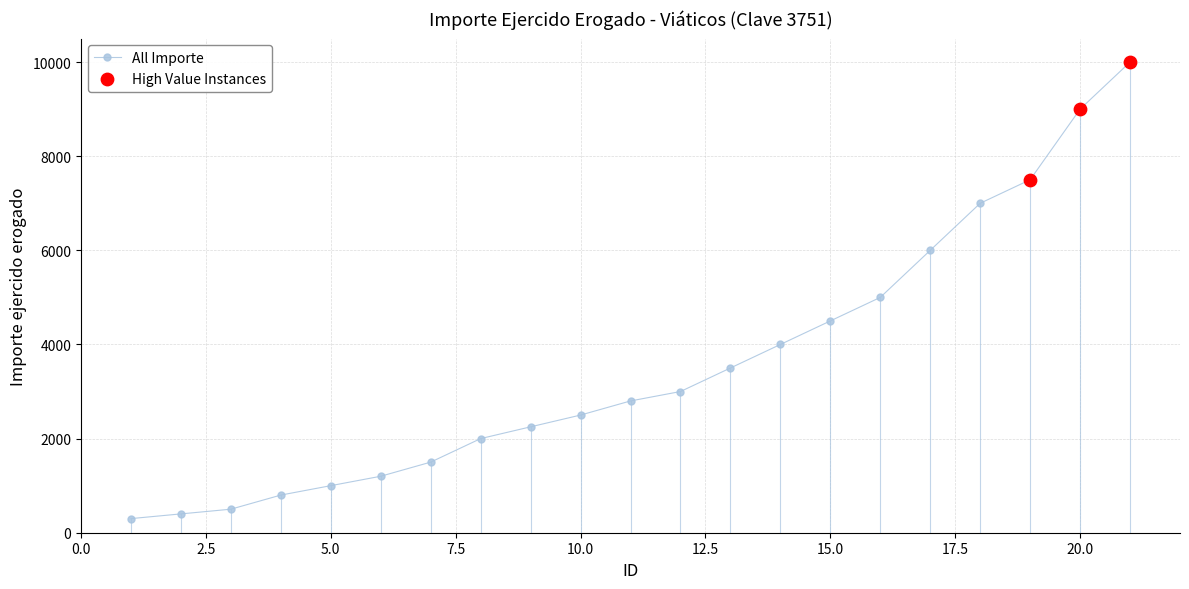

What is the difference between the maximum and second lowest values?

9600